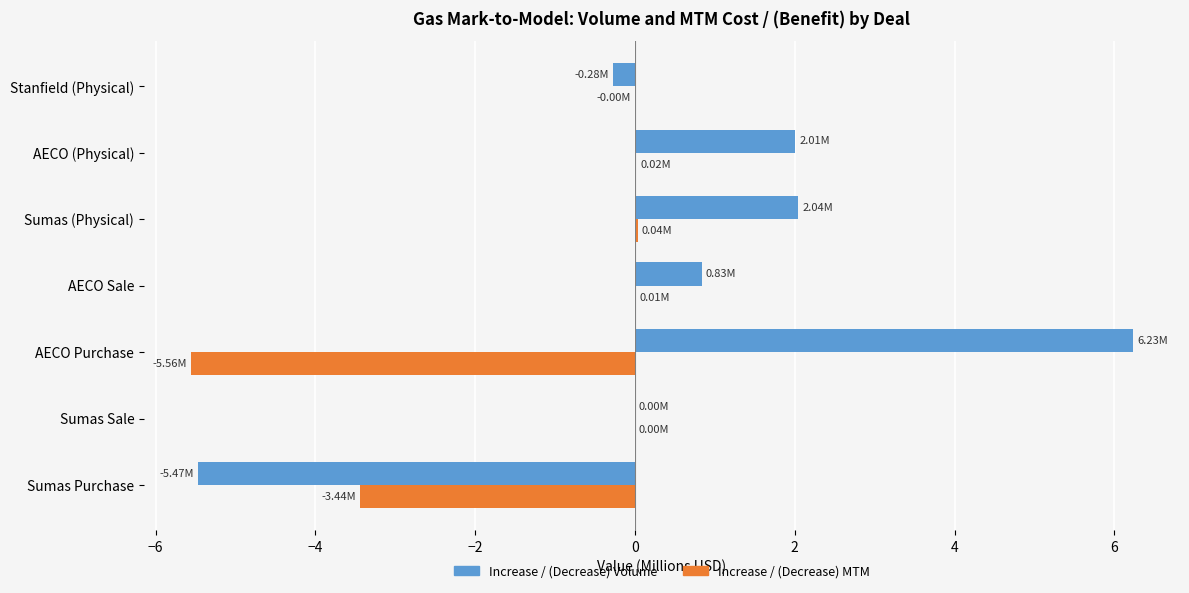

What is the sum of all Increase / (Decrease) MTM values?

-8.9